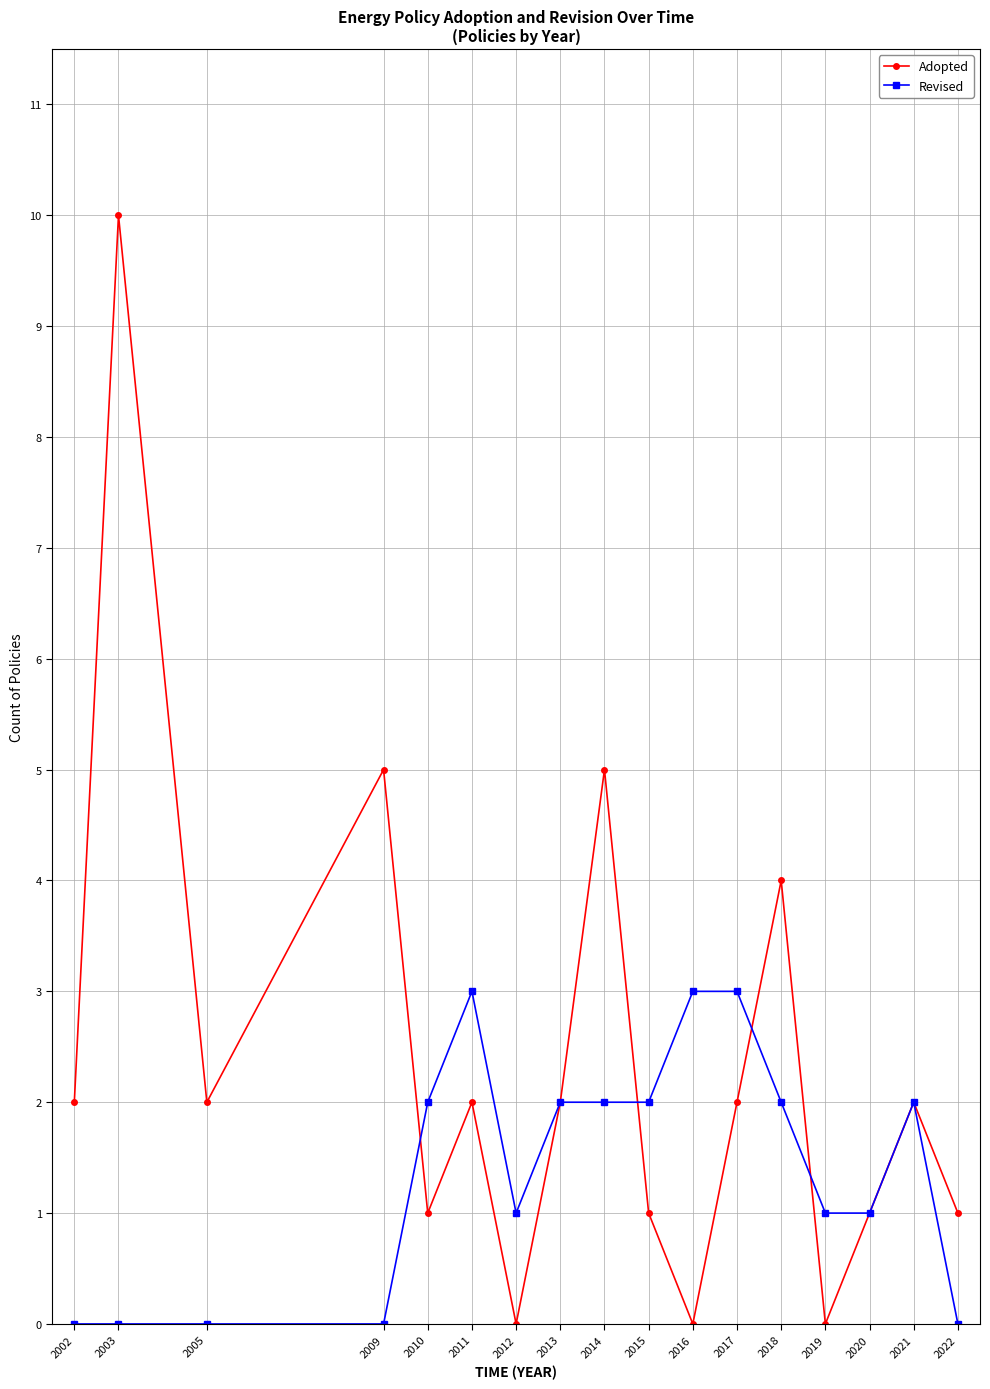

How many Adopted values are between 1 and 2?

10